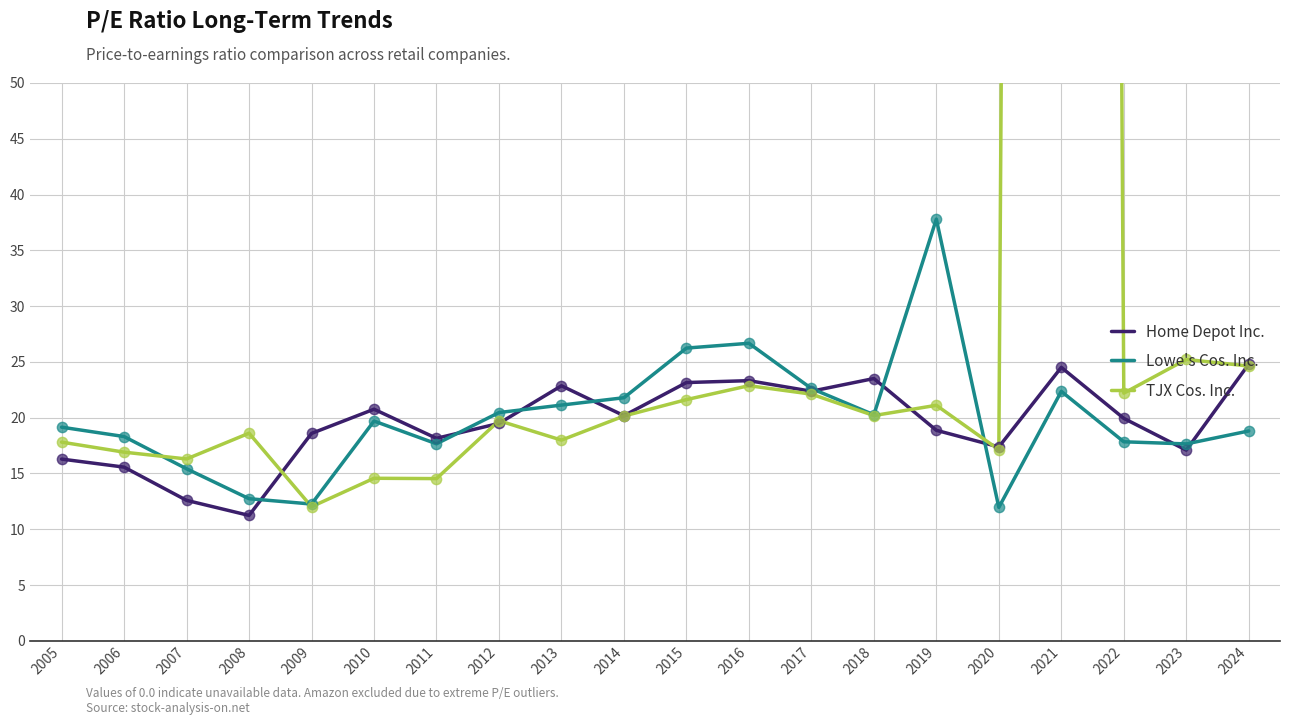

What is the total value across all series at 2017?

67.1